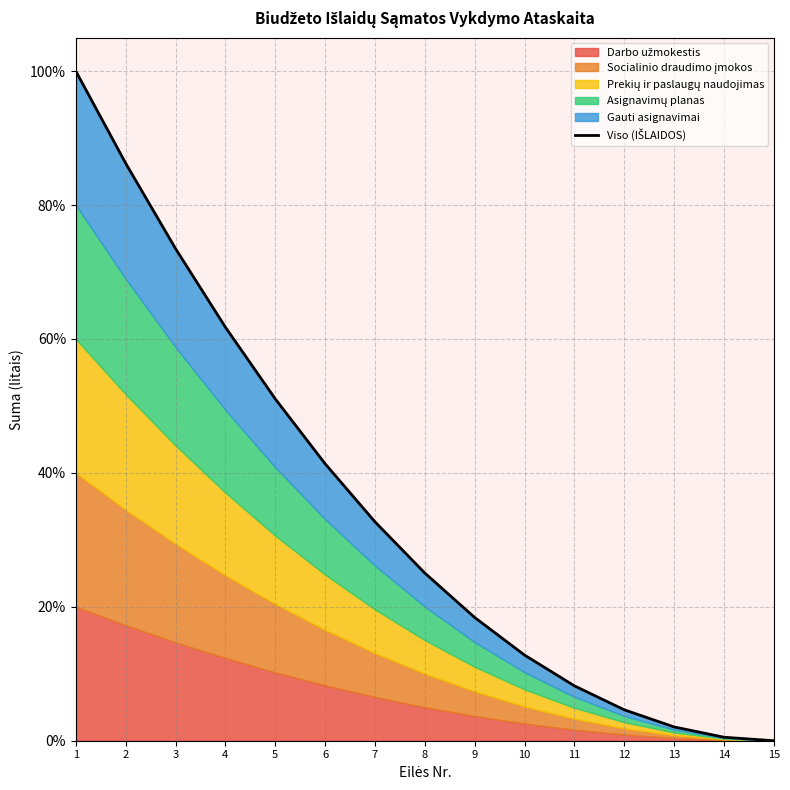

Between 5 and 9, which is larger?

5